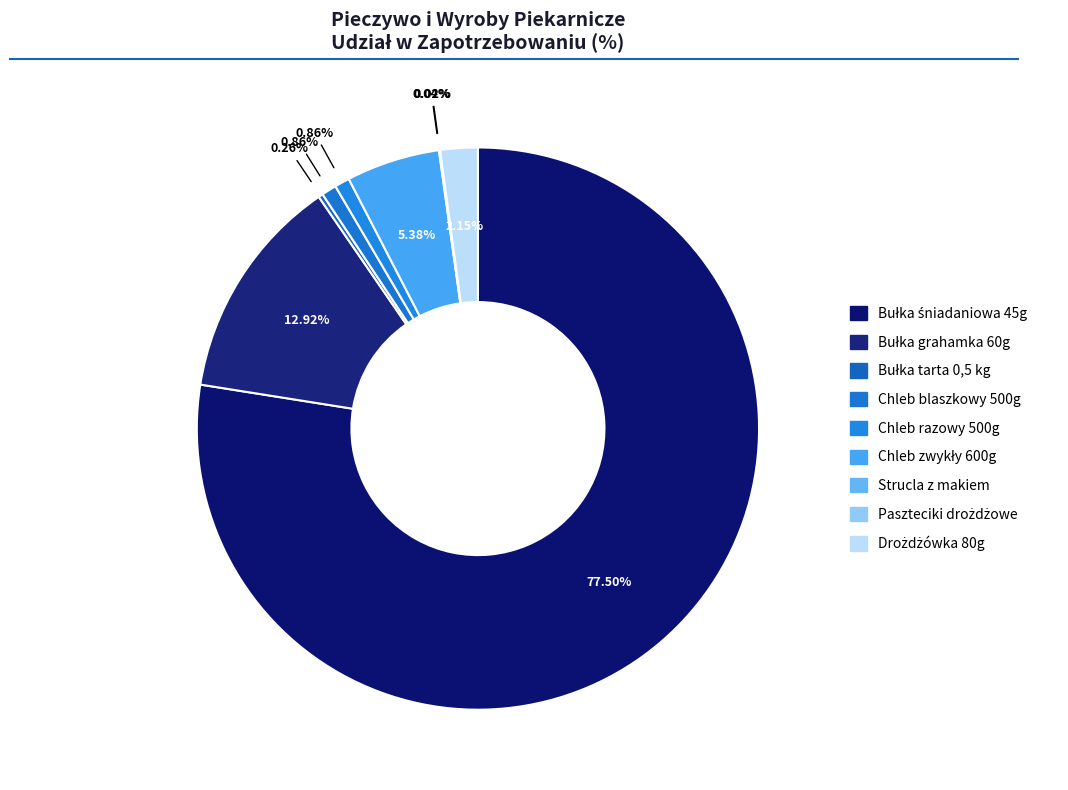

Which slice represents more than half of the pie?

Bułka śniadaniowa 45g